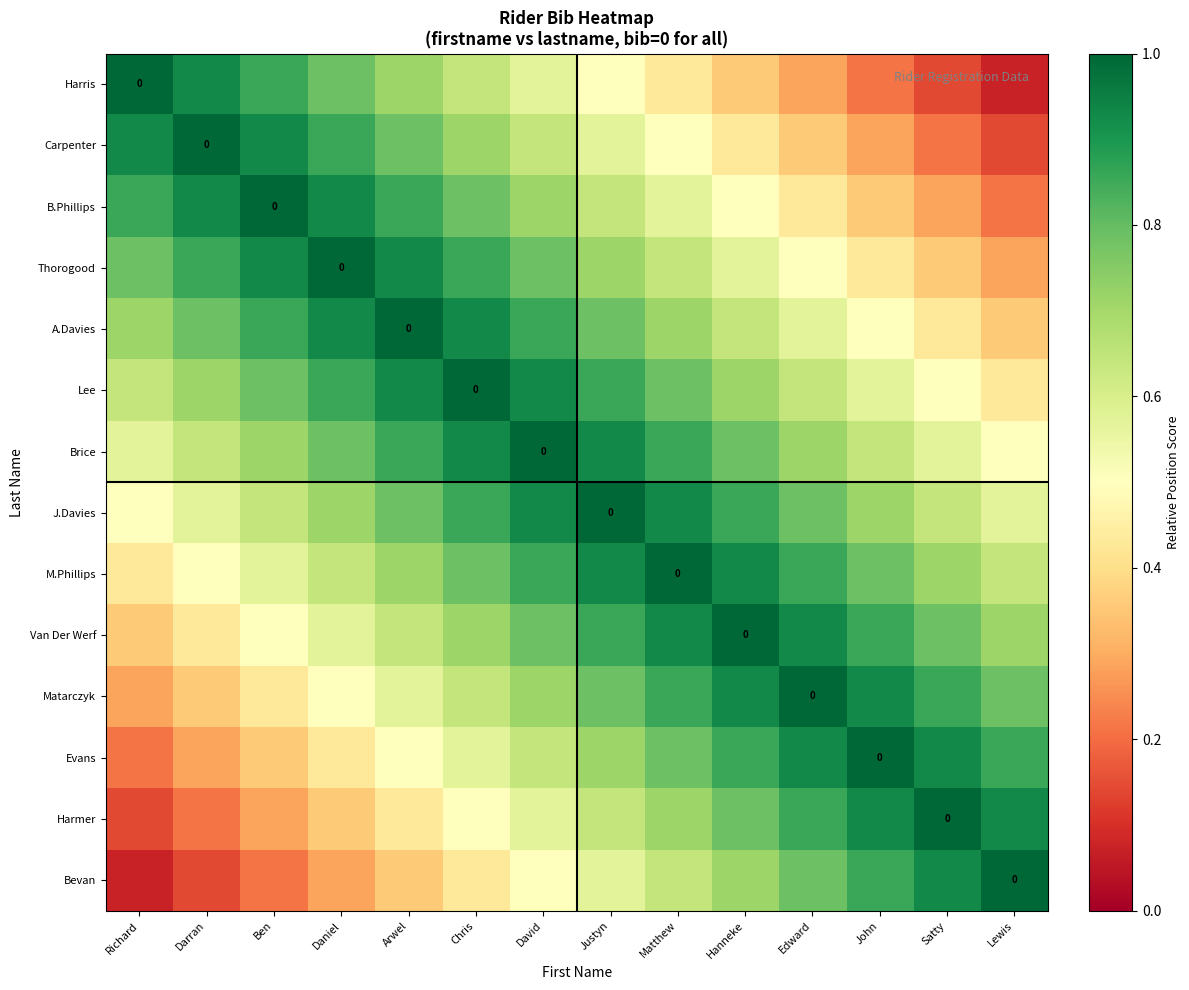

What is the smallest value displayed?

0.1